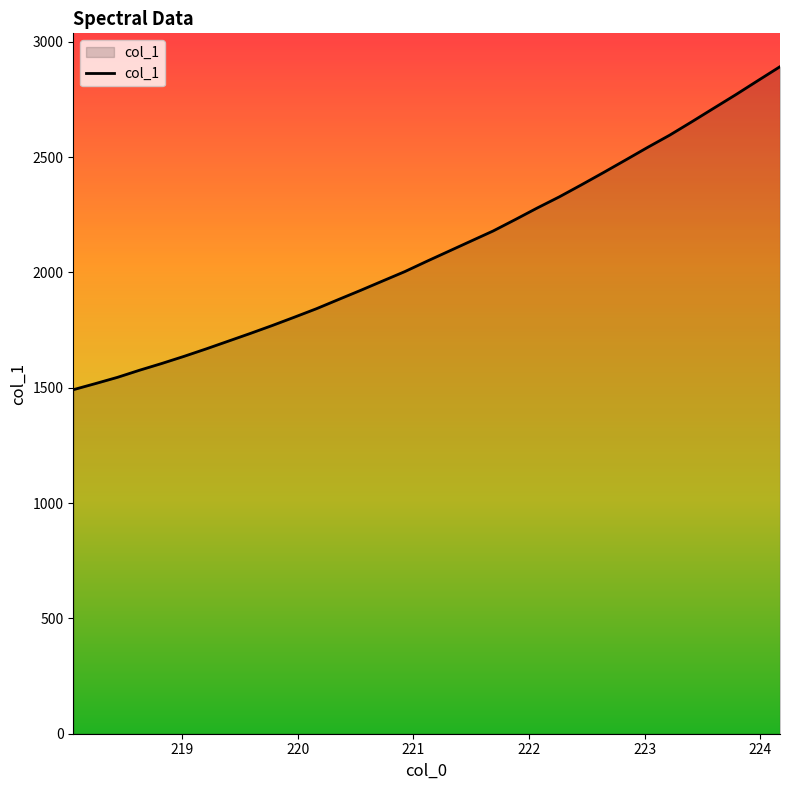

What is the maximum value shown in the chart?

2891.5